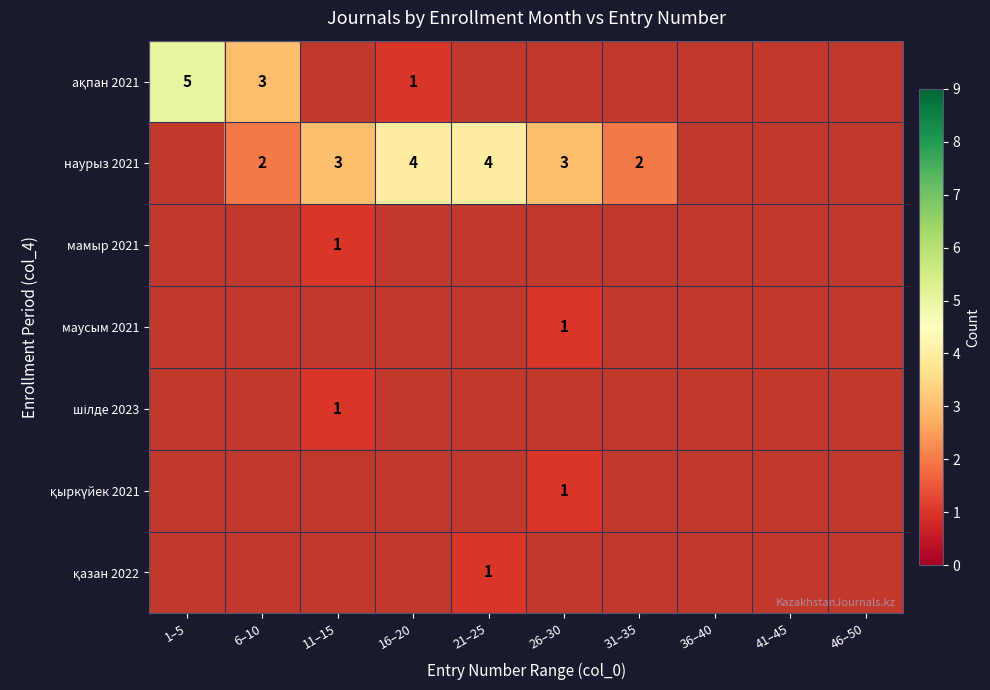

The value of наурыз 2021 at 16–20 is 5. True or false?

False